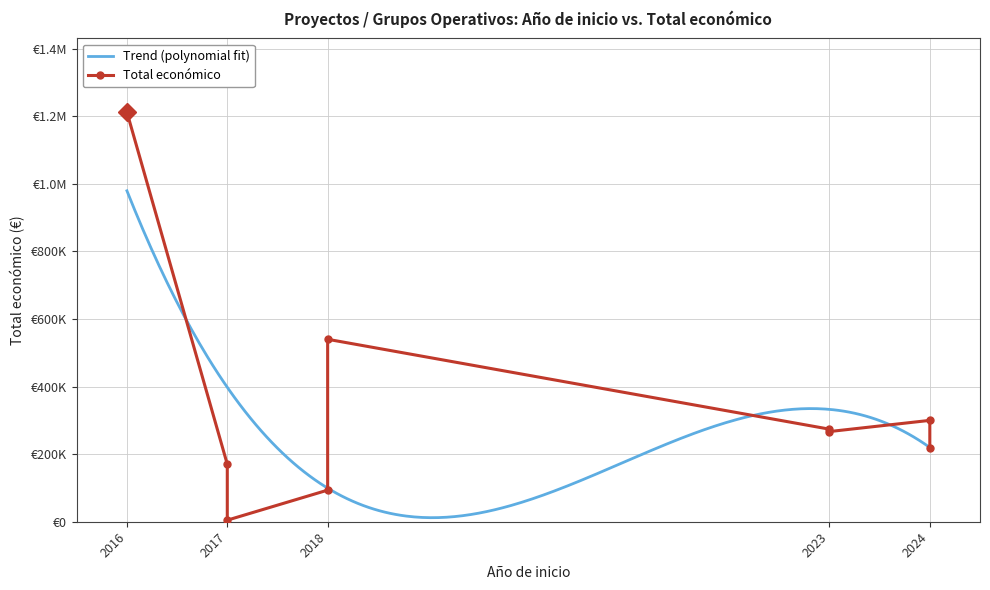

True or false: the data shows 335448 at 2018.

False